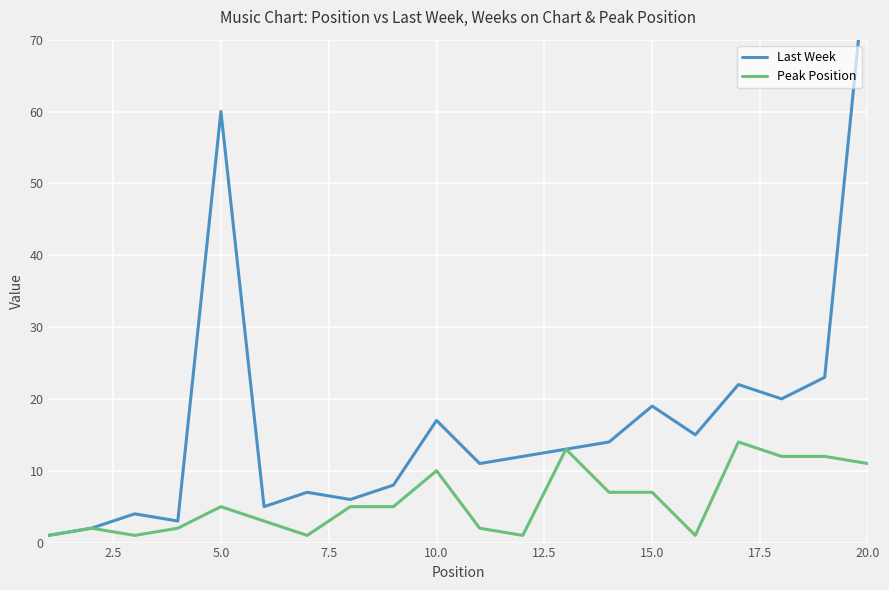

True or false: Peak Position has a value of 2 at 5.0.

False